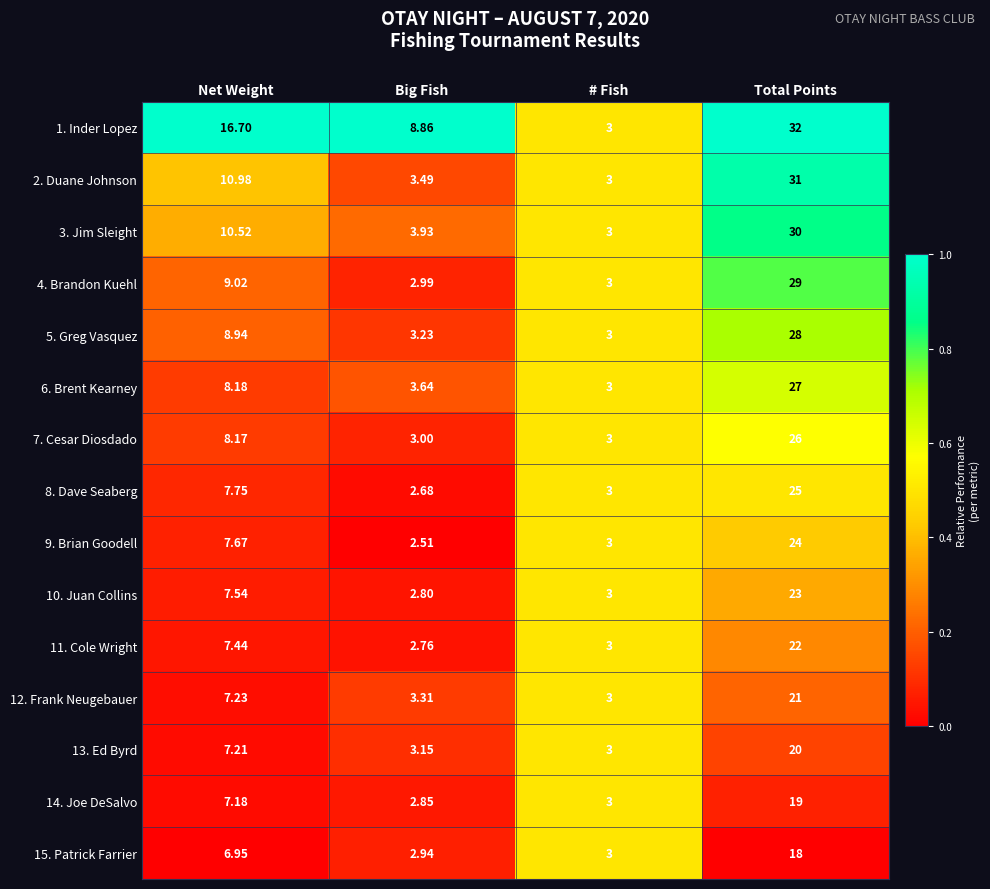

List the labels in order of 5. Greg Vasquez value, smallest first.

# Fish, Big Fish, Net Weight, Total Points